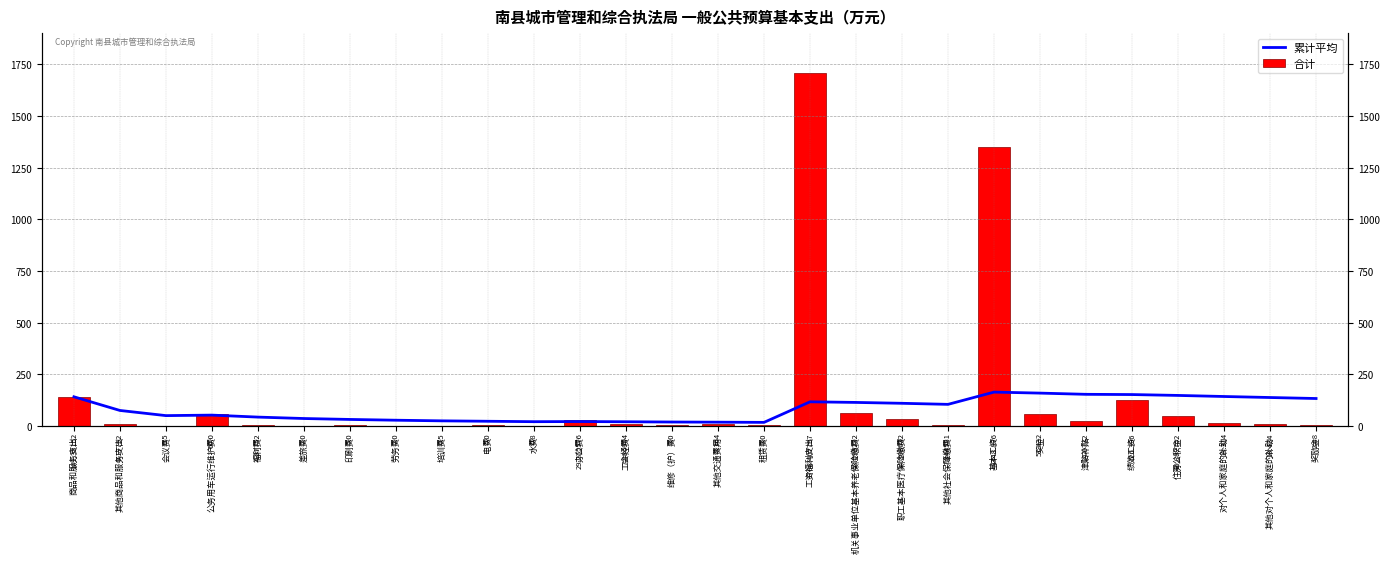

How many values in the 合计 series are below 9?

14